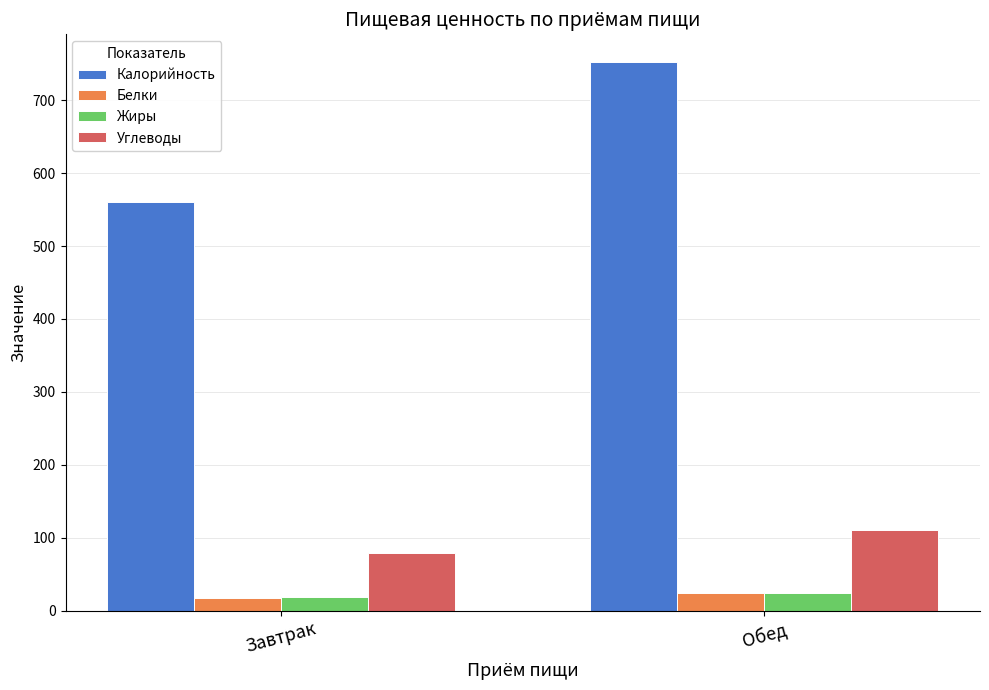

Where does the Белки series first go above 24?

Обед